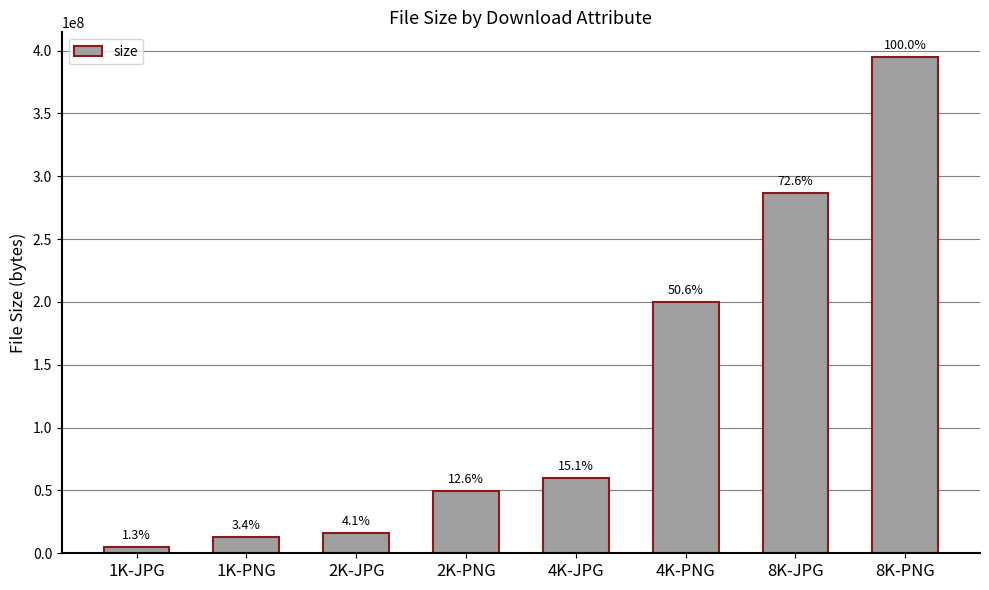

How many bars are there in total?

8